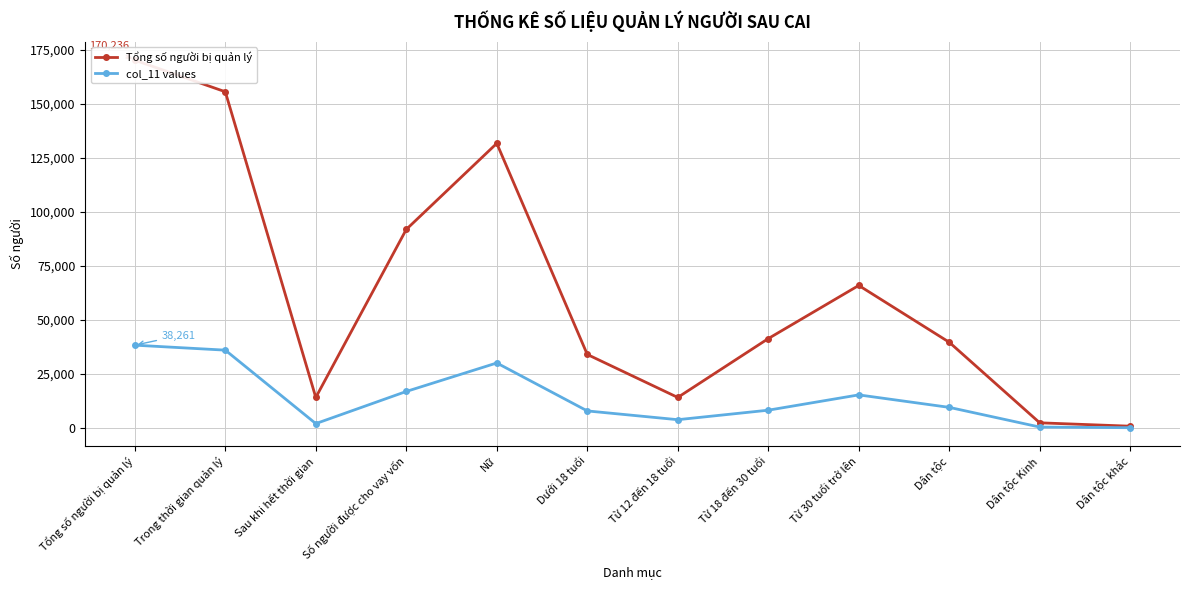

What is the total value across all series at Nữ?

161729